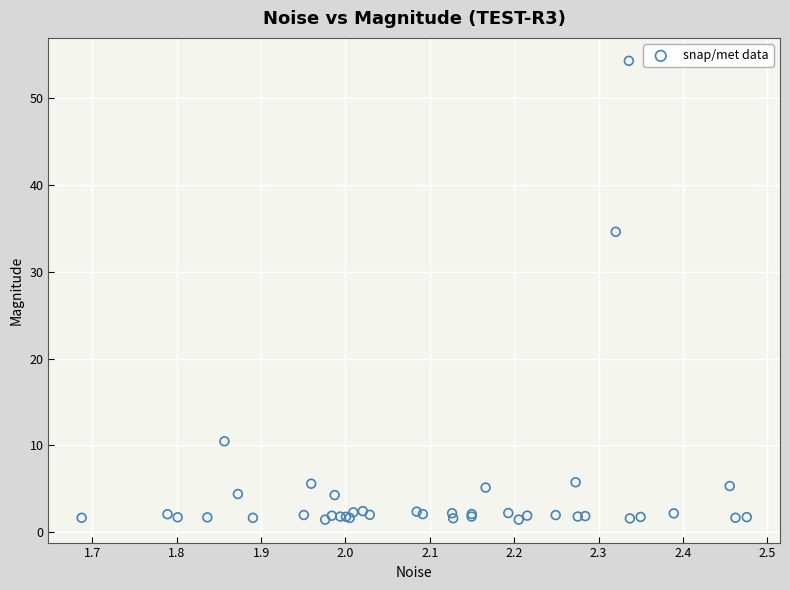

What Y value in the scatter plot is closest to 27?

34.6